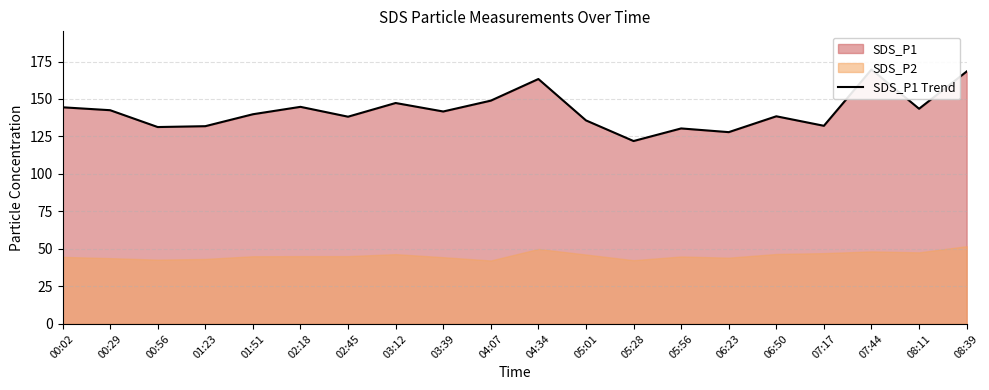

What is the greatest value displayed?

169.7